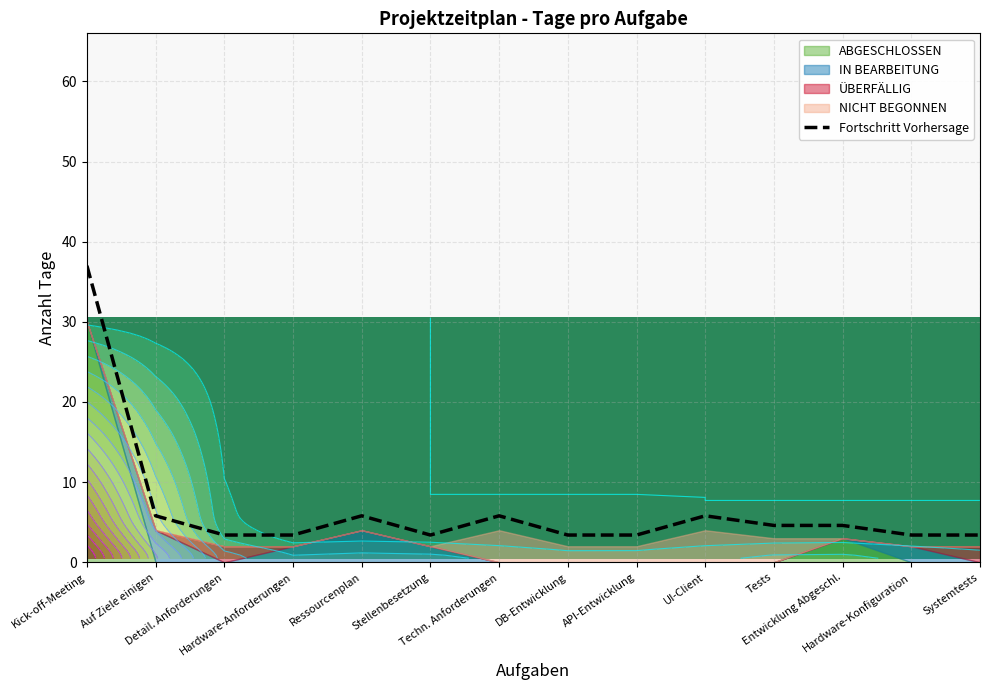

At which category does the data reach its first local valley?

Stellenbesetzung